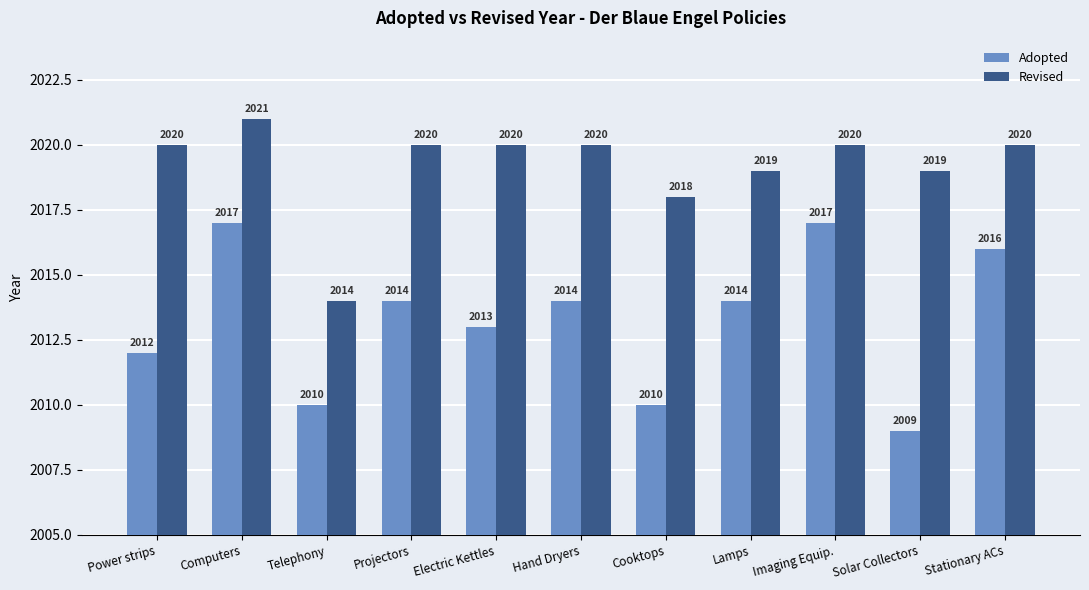

How many Revised values are between 2019 and 2020?

8